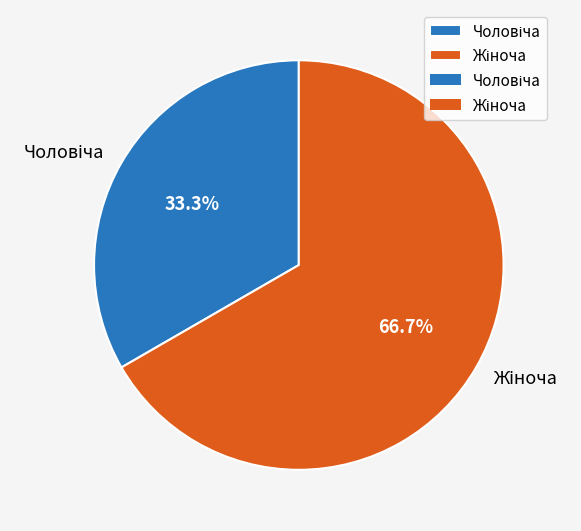

Is there any slice that represents more than half of the pie?

Yes